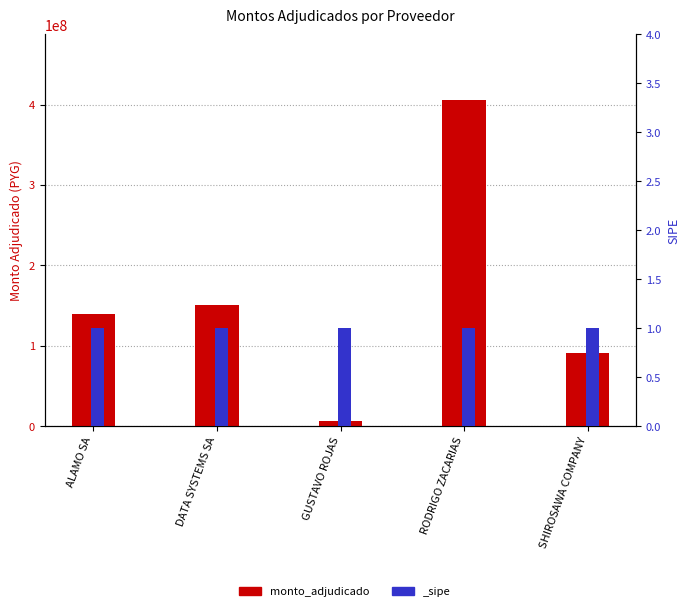

Between ALAMO SA and DATA SYSTEMS SA, which is larger?

DATA SYSTEMS SA